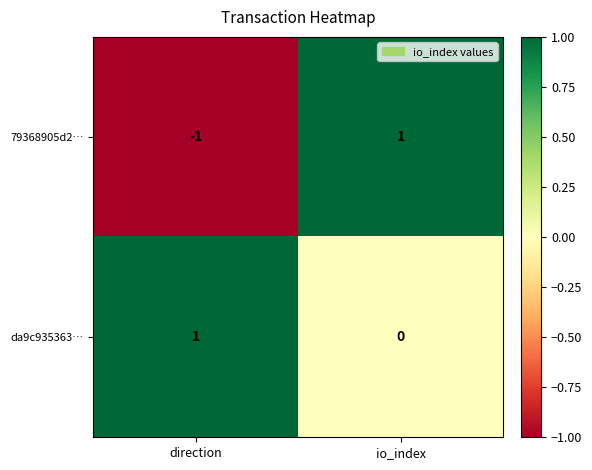

How many values in 79368905d2… are below zero?

1